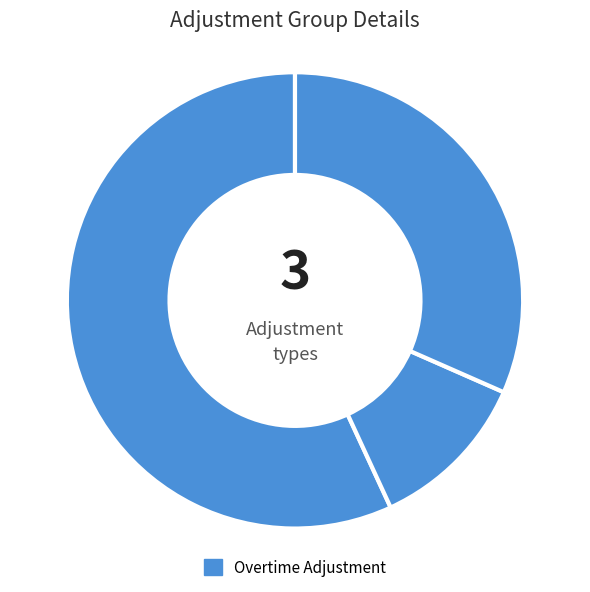

How many segments does this pie chart have?

3